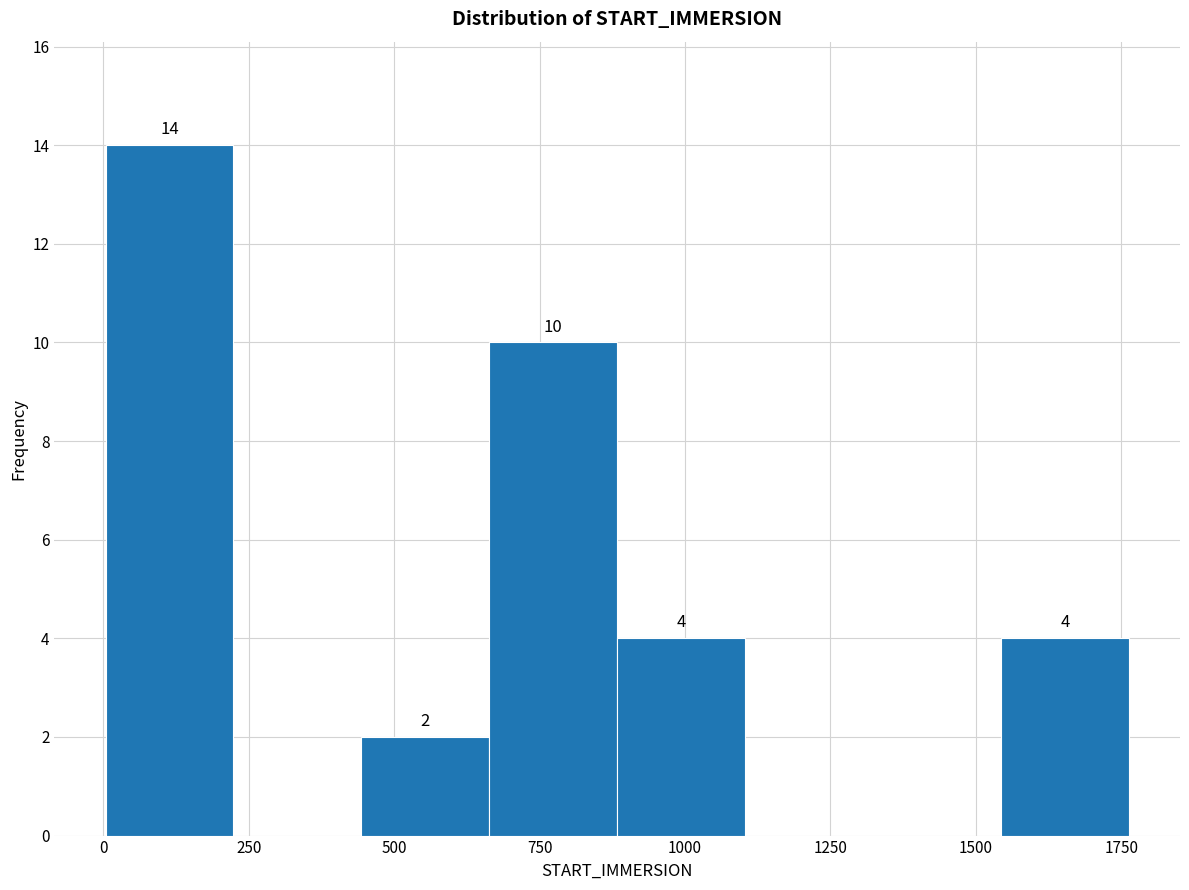

Which range on the x-axis has the tallest bar?

0 to 200